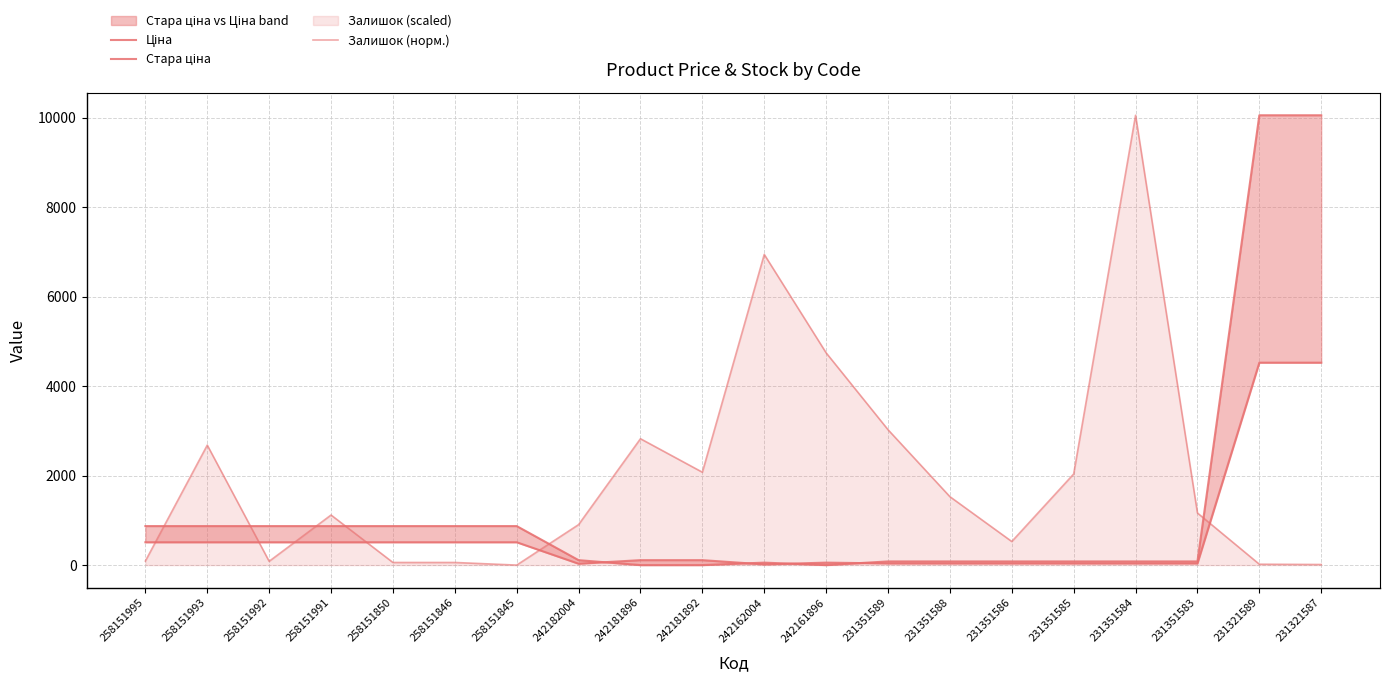

Reading left to right, list all the values displayed in this chart.

Ціна: 258151995=510.5	258151993=510.5	258151992=510.5	258151991=510.5	258151850=510.5	258151846=510.5	258151845=510.5	242182004=30.9	242181896=110.5	242181892=110.5	242162004=15.5	242161896=55.3	231351589=37.0	231351588=37.0	231351586=37.0	231351585=37.0	231351584=37.0	231351583=37.0	231321589=4524.7	231321587=4524.7
Стара ціна: 258151995=872.1	258151993=872.1	258151992=872.1	258151991=872.1	258151850=872.1	258151846=872.1	258151845=872.1	242182004=110.5	242181896=0.0	242181892=0.0	242162004=55.3	242161896=0.0	231351589=82.2	231351588=82.2	231351586=82.2	231351585=82.2	231351584=82.2	231351583=82.2	231321589=10054.8	231321587=10054.8
Залишок (норм.): 258151995=91.1	258151993=2681.3	258151992=84.6	258151991=1119.4	258151850=58.6	258151846=58.6	258151845=0.0	242182004=904.6	242181896=2824.5	242181892=2076.0	242162004=6944.0	242161896=4744.3	231351589=3026.2	231351588=1529.4	231351586=527.1	231351585=2037.0	231351584=10054.8	231351583=1164.9	231321589=19.5	231321587=13.0